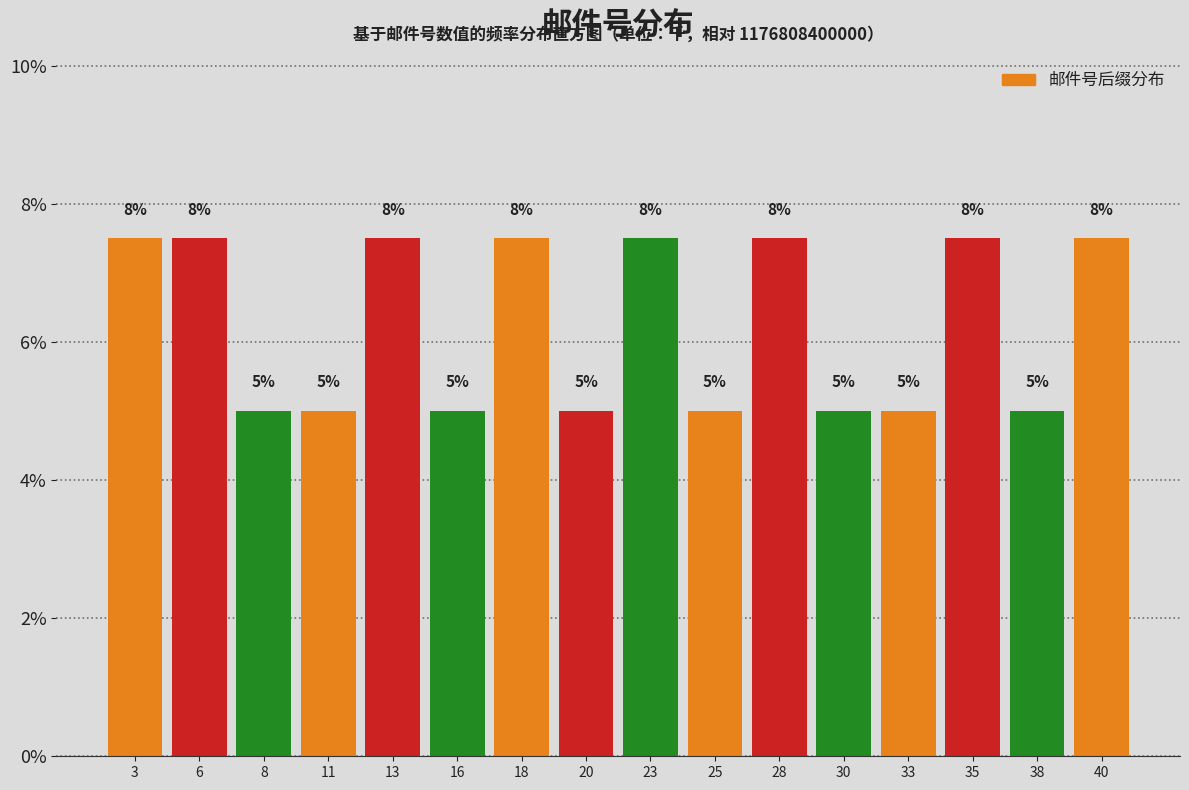

Read the value at 13.

7.5